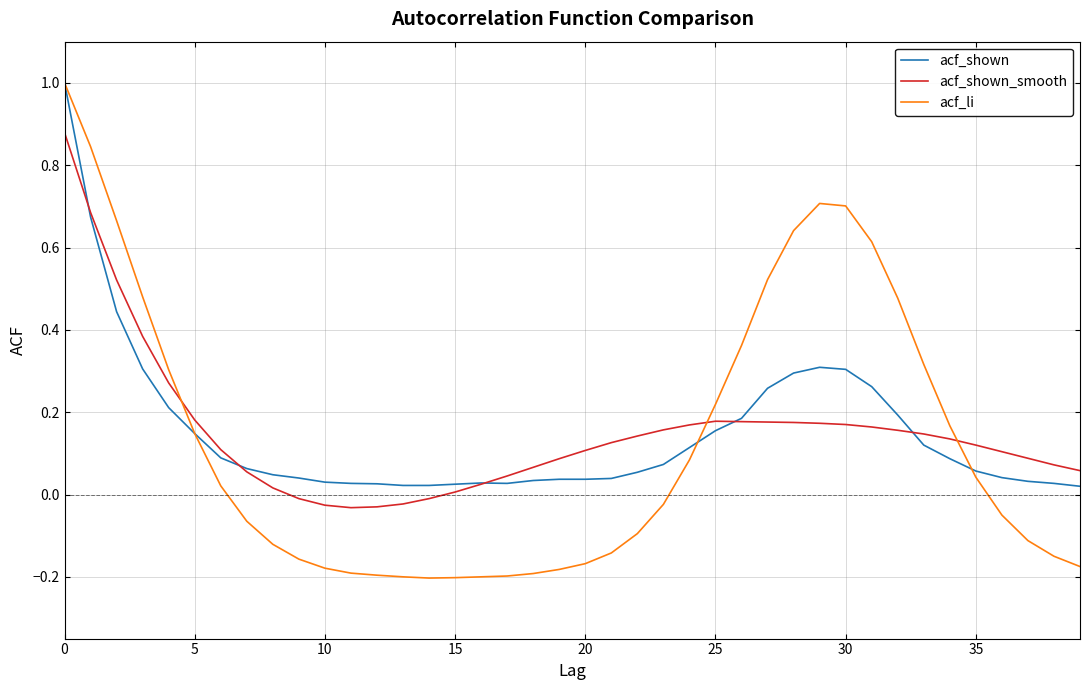

Which series has the widest spread of values?

acf_li